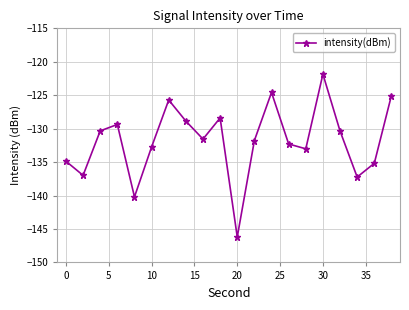

Does the chart have visible grid lines?

Yes